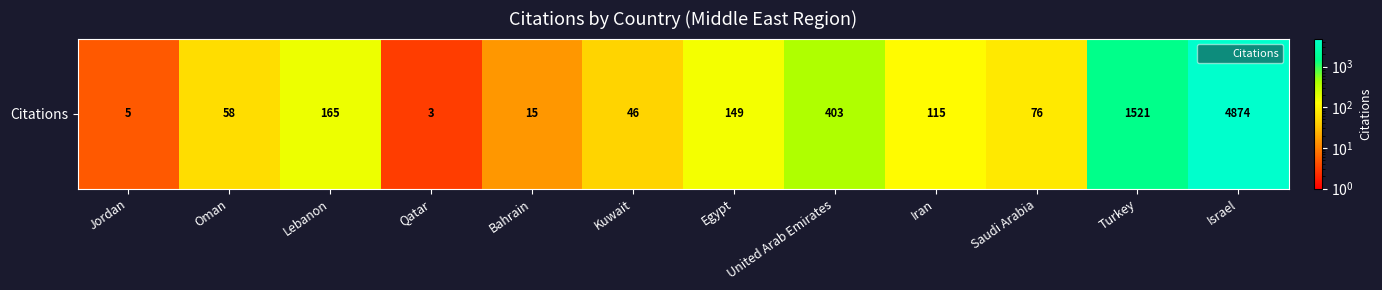

What is the approximate value at Egypt, to the nearest 10?

150